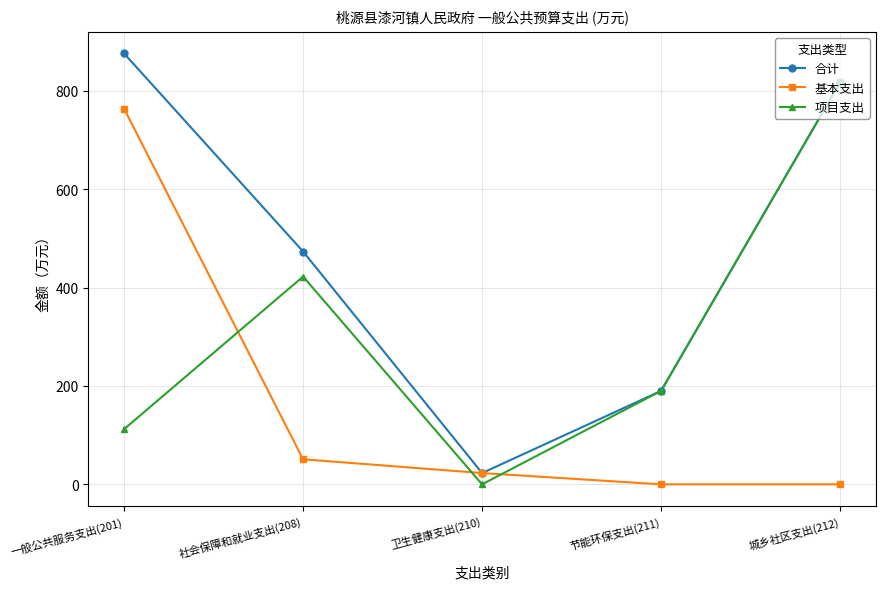

At which category is the sum across all series the highest?

一般公共服务支出(201)